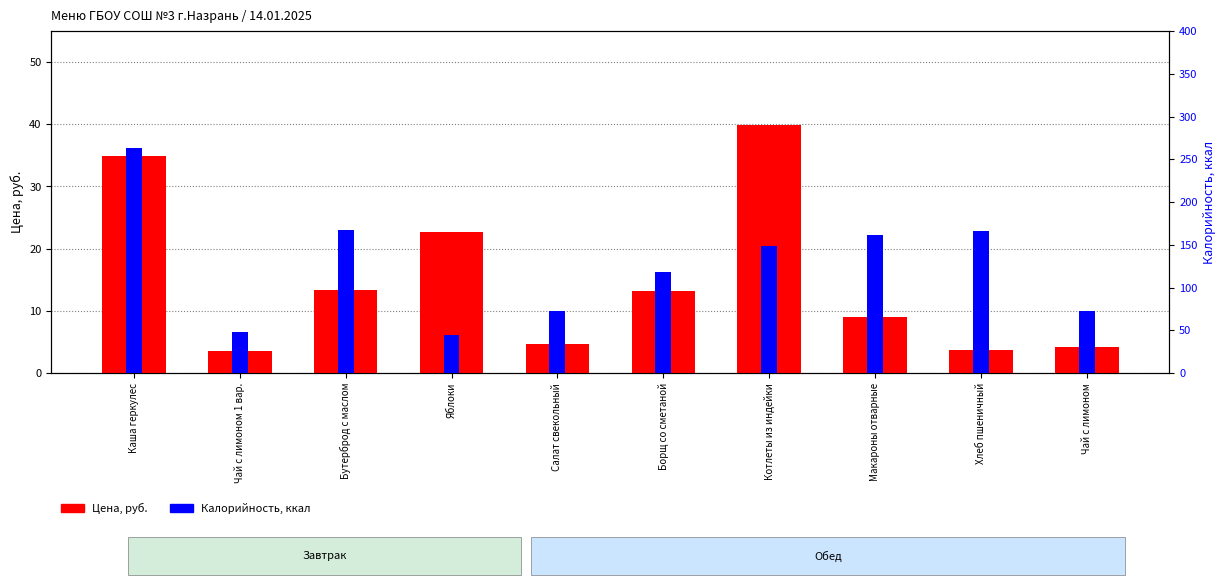

What is the difference between the maximum and minimum values in the Калорийность, ккал series?

219.0